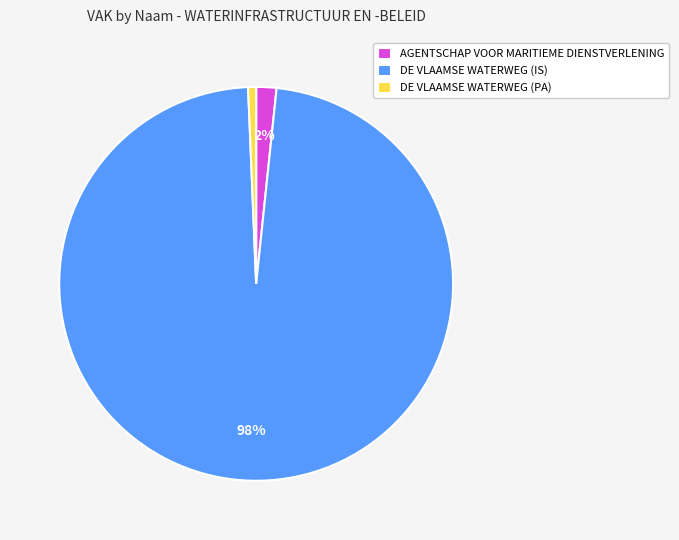

Which category has the smallest portion of the pie?

DE VLAAMSE WATERWEG (PA)